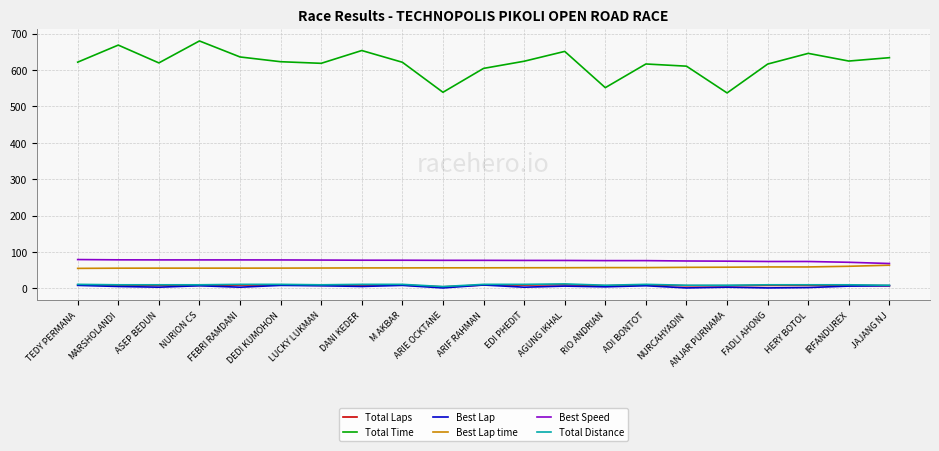

Which series has the widest spread of values?

Total Time